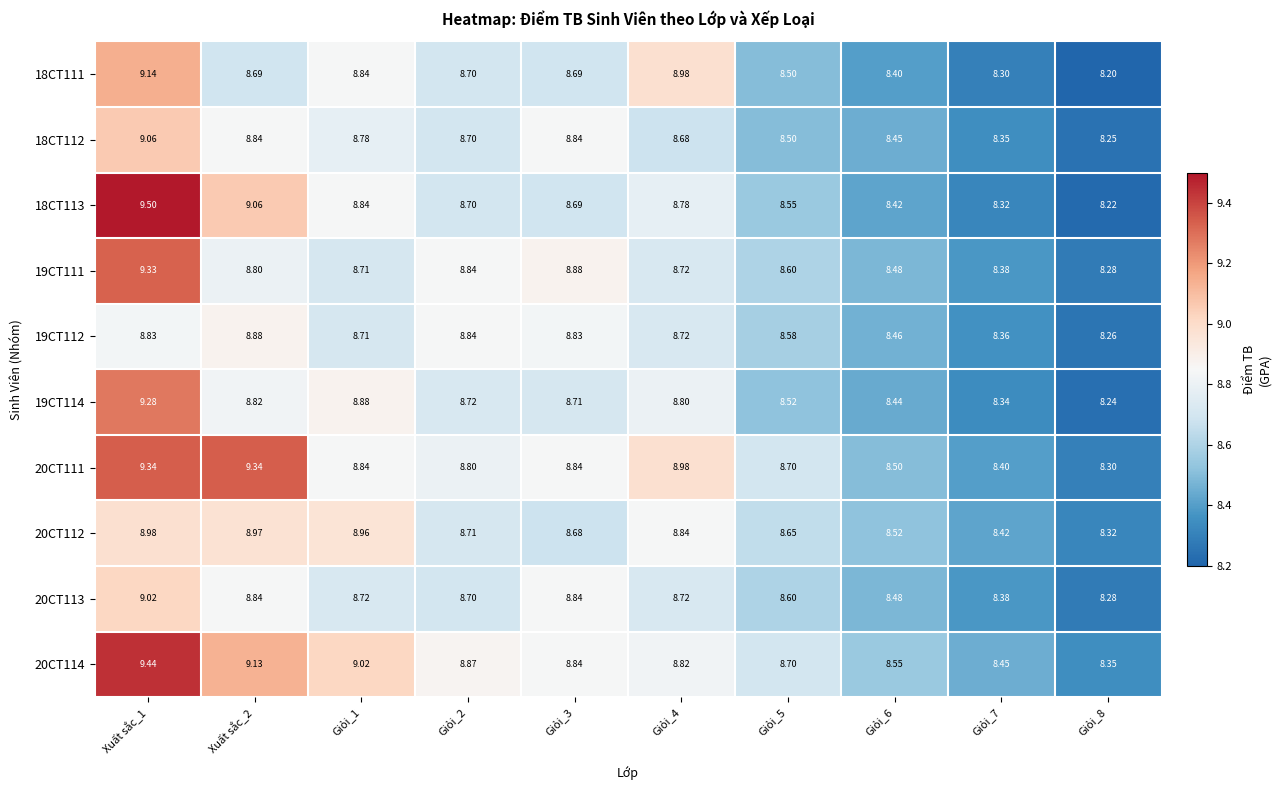

Is the value of 18CT111 at Giỏi_3 greater than the value of 19CT114 at Giỏi_8?

Yes